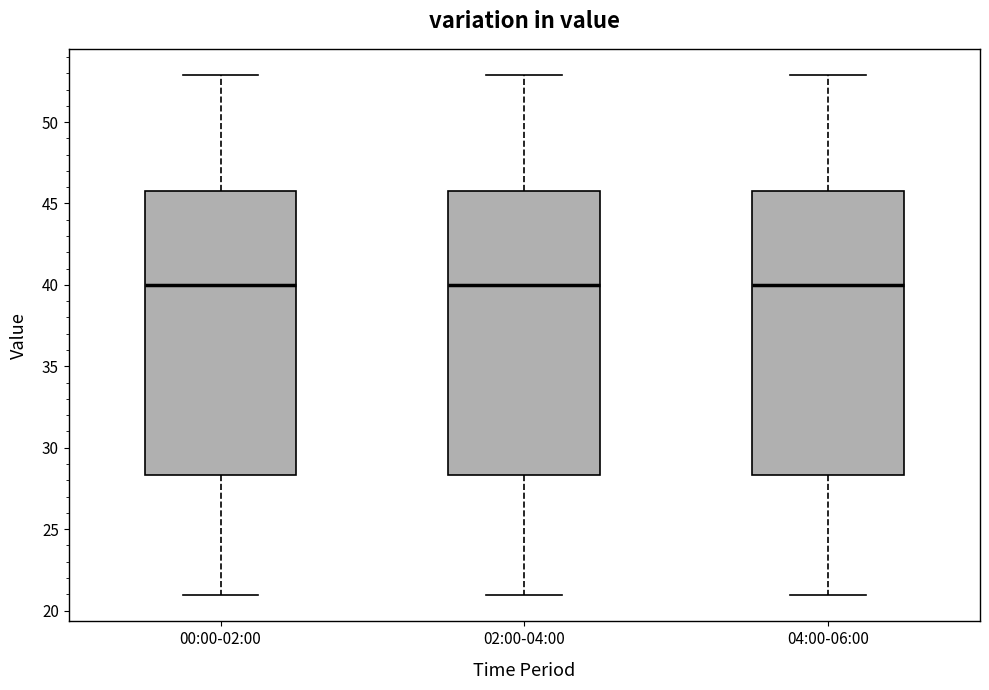

Reading left to right, transcribe this box plot: for each box, give where its median line is, the range the box spans, and where its two whiskers end, as read against the y-axis. The values are not printed on the chart, so give them approximately, as read against the axis.

00:00-02:00: median 40.0, box 28.5 to 46.0, whiskers 21.0 to 53.0
02:00-04:00: median 40.0, box 28.5 to 46.0, whiskers 21.0 to 53.0
04:00-06:00: median 40.0, box 28.5 to 46.0, whiskers 21.0 to 53.0